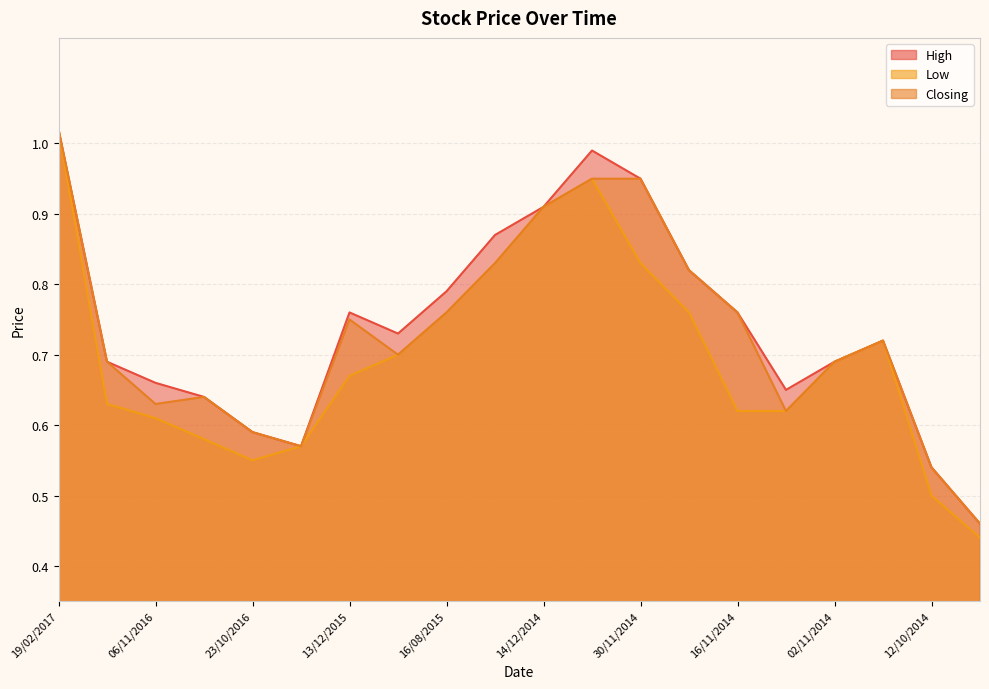

Reading right to left, transcribe all the data shown in this chart.

High: 08/10/2014=0.5	12/10/2014=0.5	26/10/2014=0.7	02/11/2014=0.7	09/11/2014=0.7	16/11/2014=0.8	23/11/2014=0.8	30/11/2014=0.9	07/12/2014=1.0	14/12/2014=0.9	10/05/2015=0.9	16/08/2015=0.8	23/08/2015=0.7	13/12/2015=0.8	16/10/2016=0.6	23/10/2016=0.6	30/10/2016=0.6	06/11/2016=0.7	08/01/2017=0.7	19/02/2017=1.0
Low: 08/10/2014=0.4	12/10/2014=0.5	26/10/2014=0.7	02/11/2014=0.7	09/11/2014=0.6	16/11/2014=0.6	23/11/2014=0.8	30/11/2014=0.8	07/12/2014=0.9	14/12/2014=0.9	10/05/2015=0.8	16/08/2015=0.8	23/08/2015=0.7	13/12/2015=0.7	16/10/2016=0.6	23/10/2016=0.6	30/10/2016=0.6	06/11/2016=0.6	08/01/2017=0.6	19/02/2017=1.0
Closing: 08/10/2014=0.5	12/10/2014=0.5	26/10/2014=0.7	02/11/2014=0.7	09/11/2014=0.6	16/11/2014=0.8	23/11/2014=0.8	30/11/2014=0.9	07/12/2014=0.9	14/12/2014=0.9	10/05/2015=0.8	16/08/2015=0.8	23/08/2015=0.7	13/12/2015=0.8	16/10/2016=0.6	23/10/2016=0.6	30/10/2016=0.6	06/11/2016=0.6	08/01/2017=0.7	19/02/2017=1.0